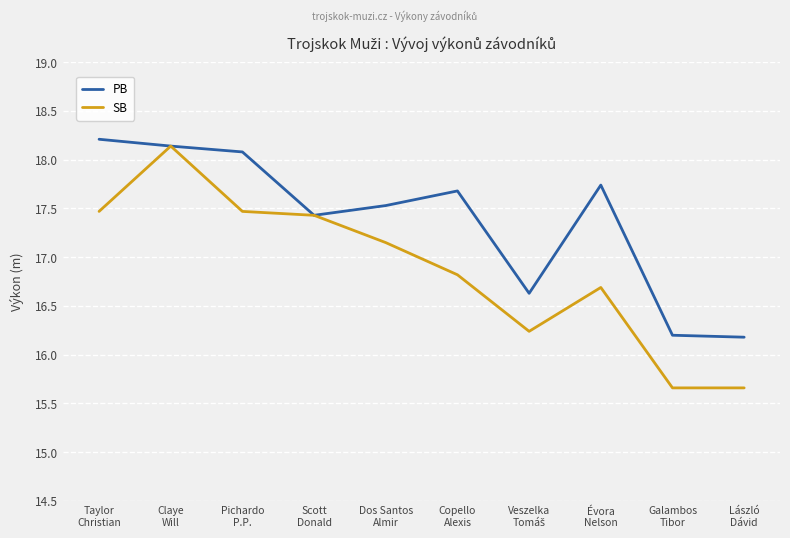

The PB series shows 17.5 at Dos Santos
Almir. True or false?

True